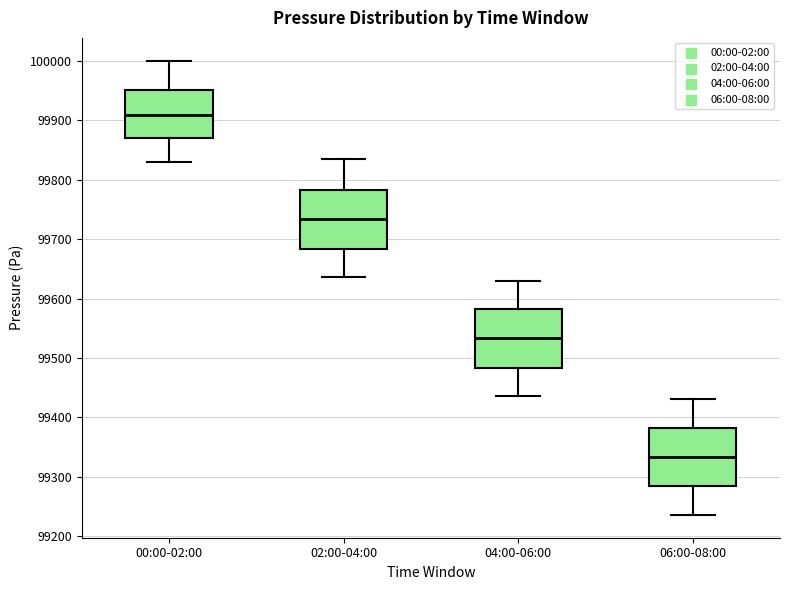

Which box has the highest median line?

00:00-02:00